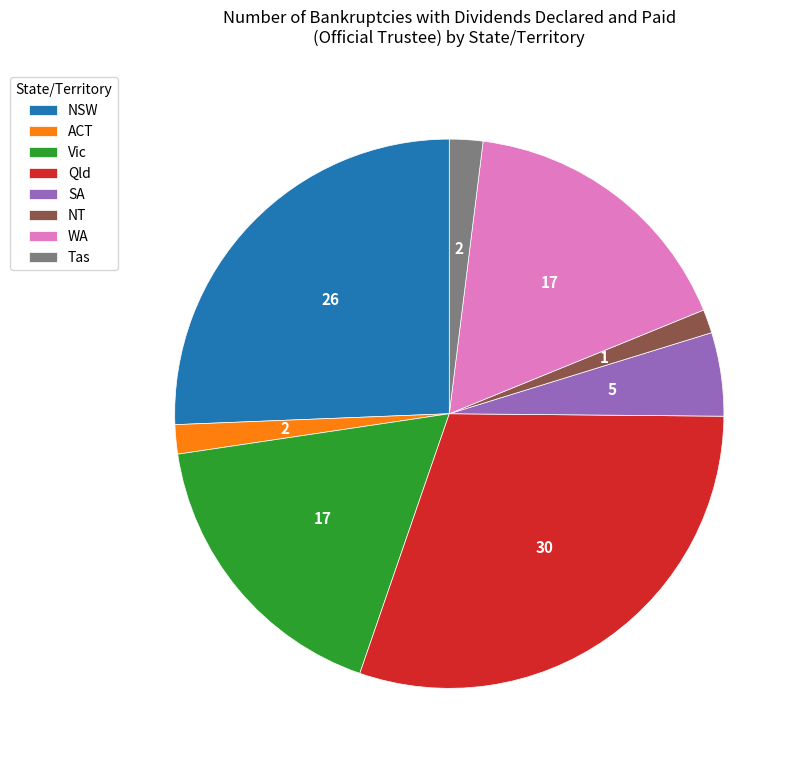

Which category has the biggest portion of the pie?

Qld